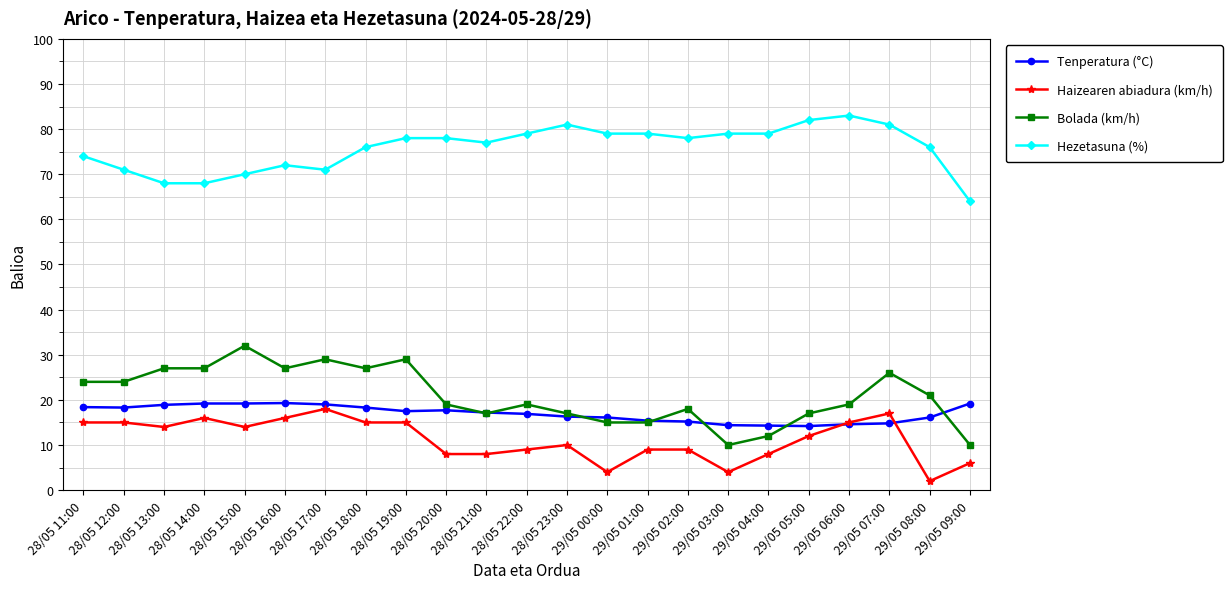

What is the difference between the maximum and minimum values in the Haizearen abiadura (km/h) series?

16.0